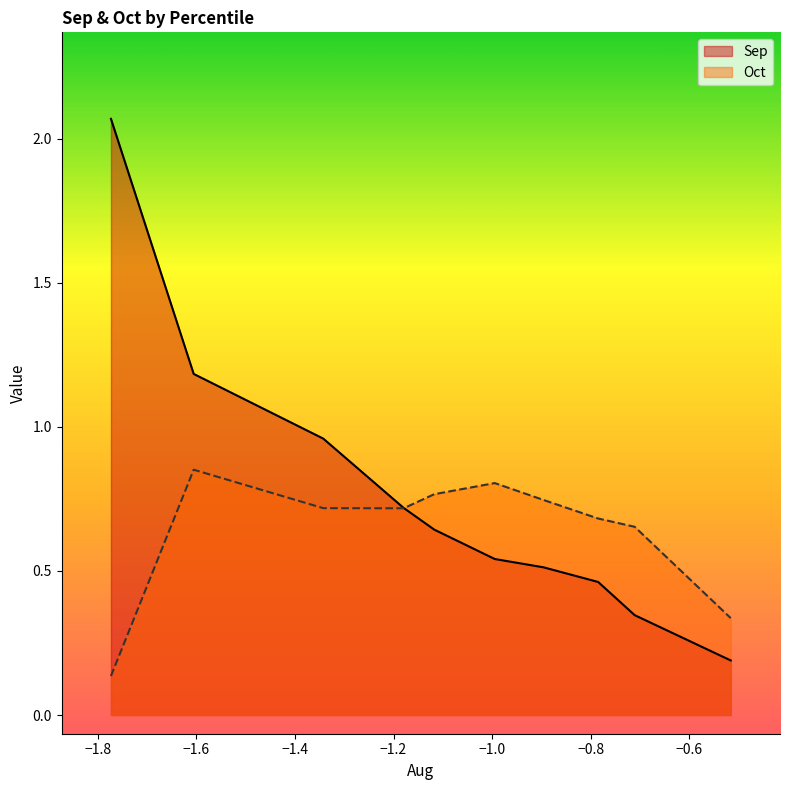

Which series has the largest range (max minus min)?

Sep